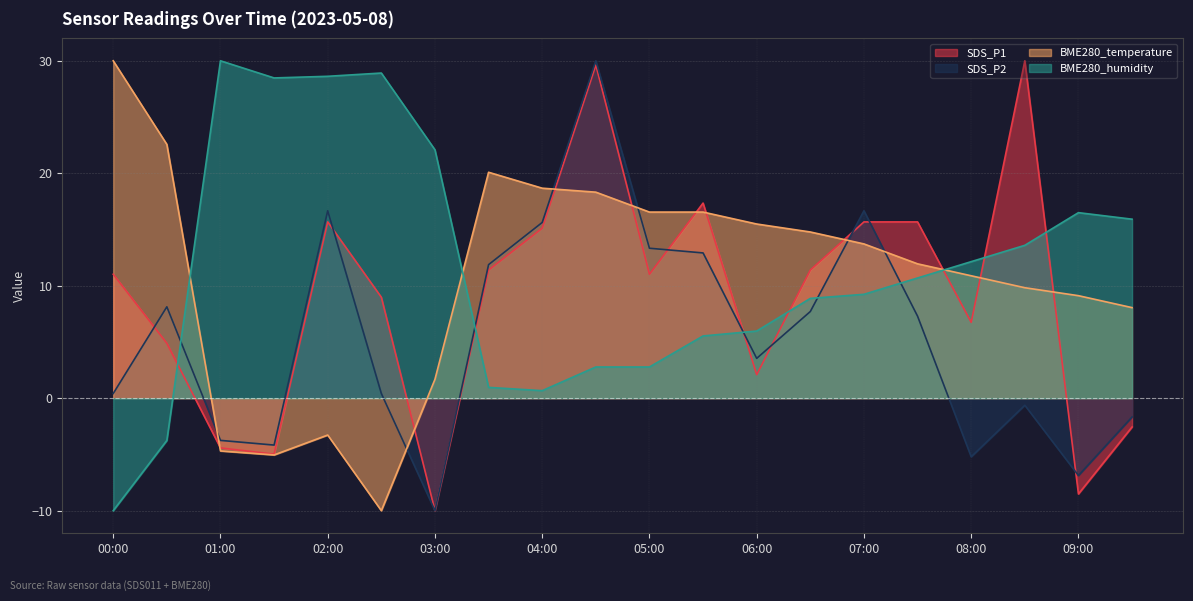

What is the difference between the BME280_humidity values at 04:00 and 01:30?

27.8